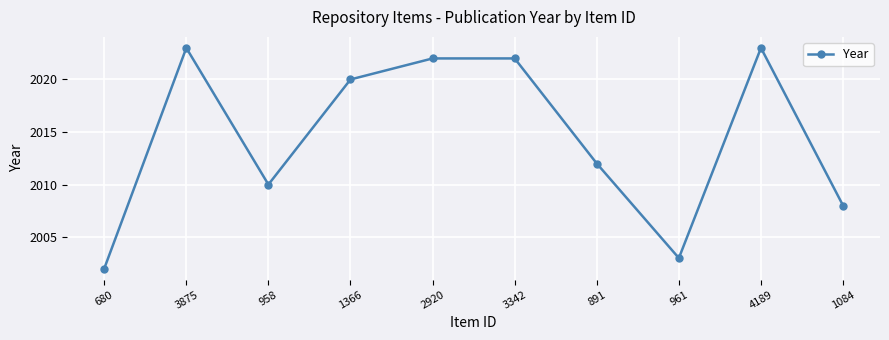

Count the number of categories in the chart.

10